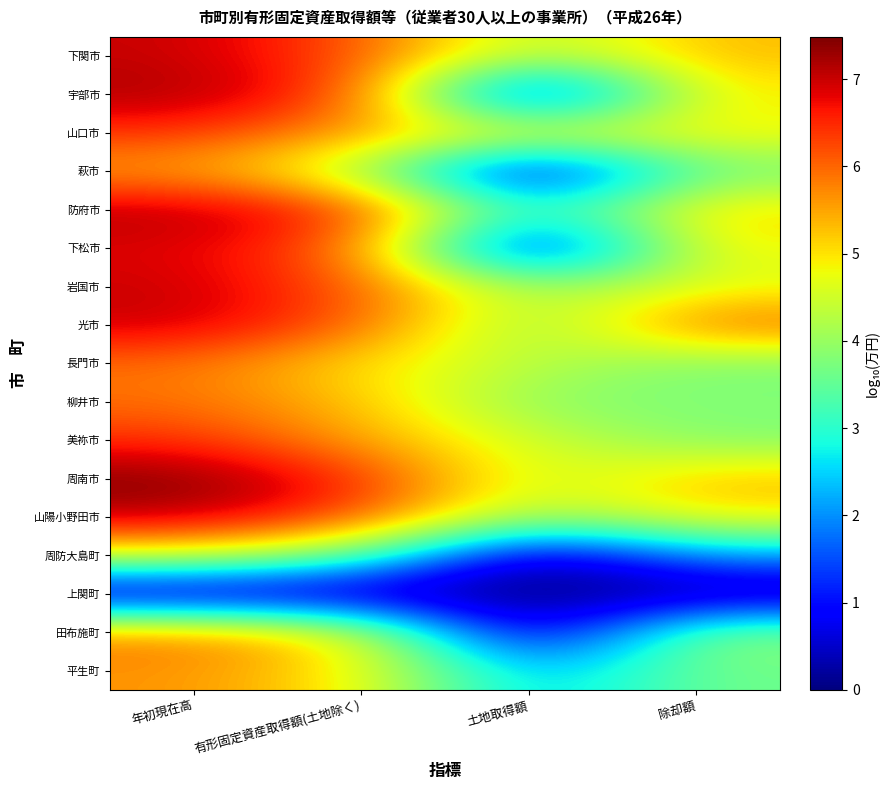

Between 有形固定資産取得額(土地除く) and 除却額, which is larger?

有形固定資産取得額(土地除く)